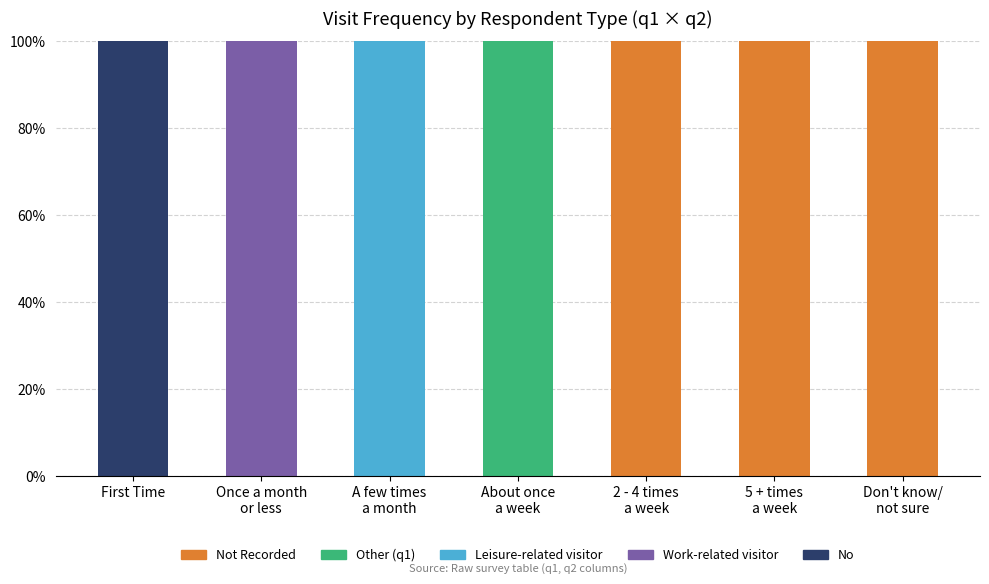

What is the sum of all No values?

100